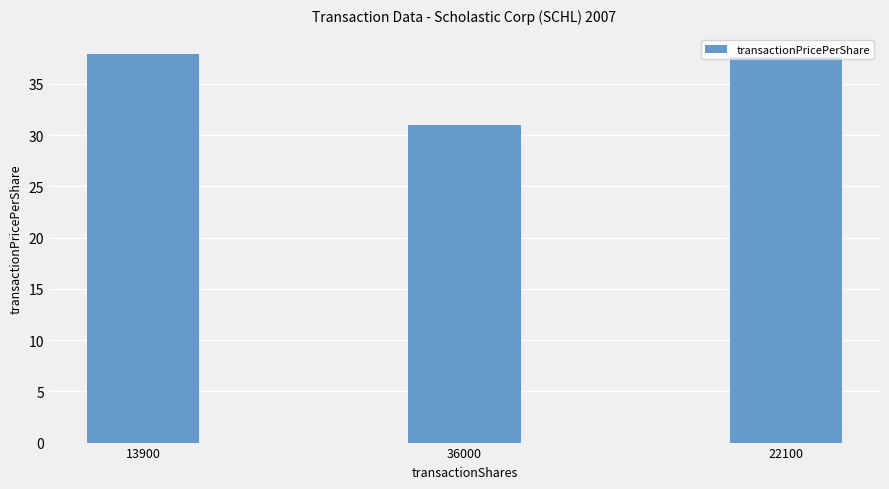

What is the change in value from 13900 to 22100?

-0.3